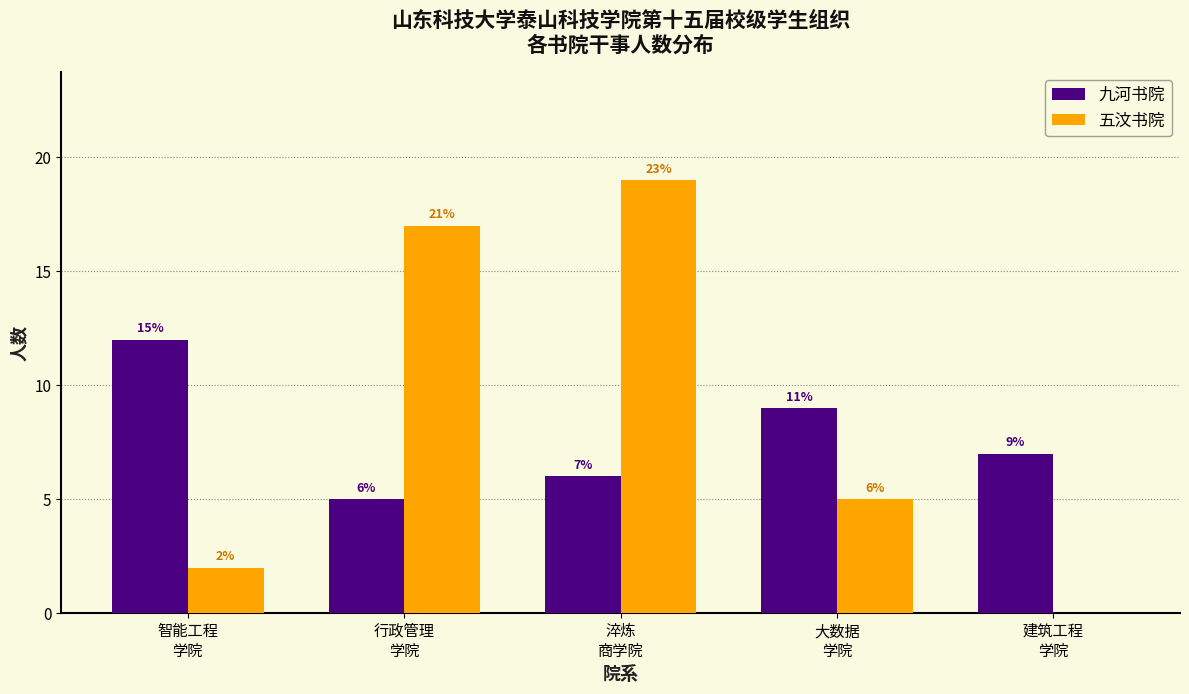

How many 九河书院 values are between 6 and 9?

3